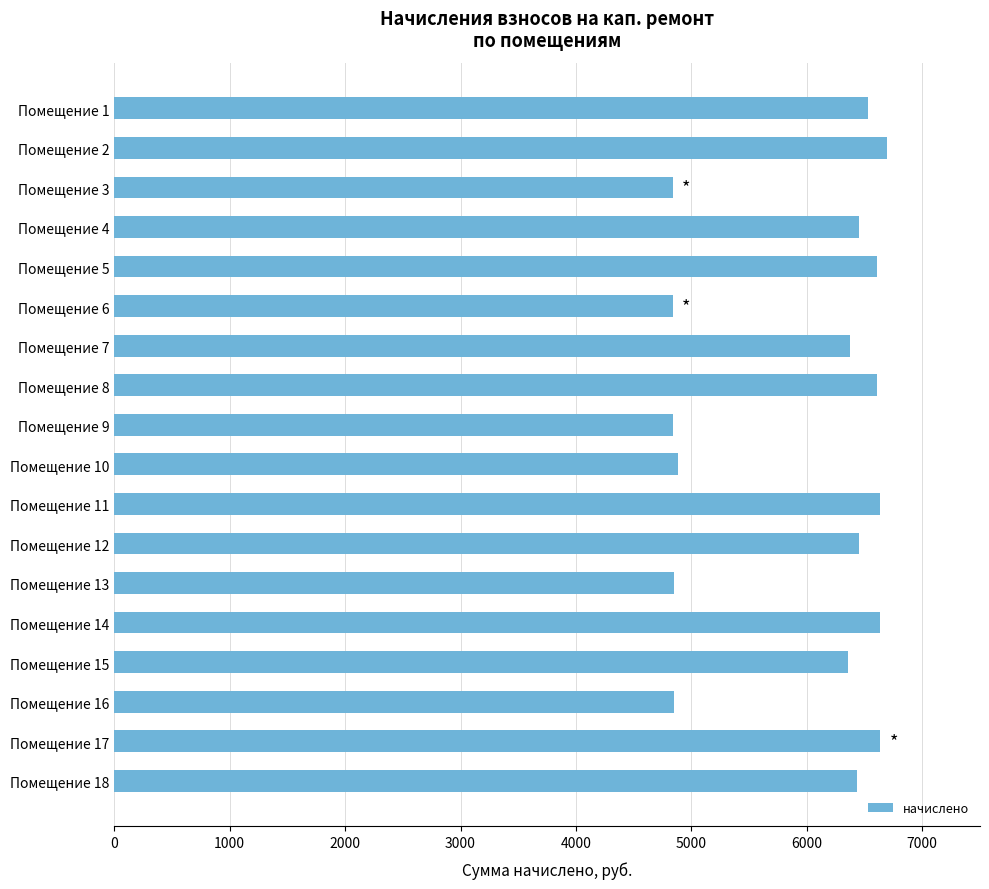

Which has a higher value, Помещение 9 or Помещение 5?

Помещение 5